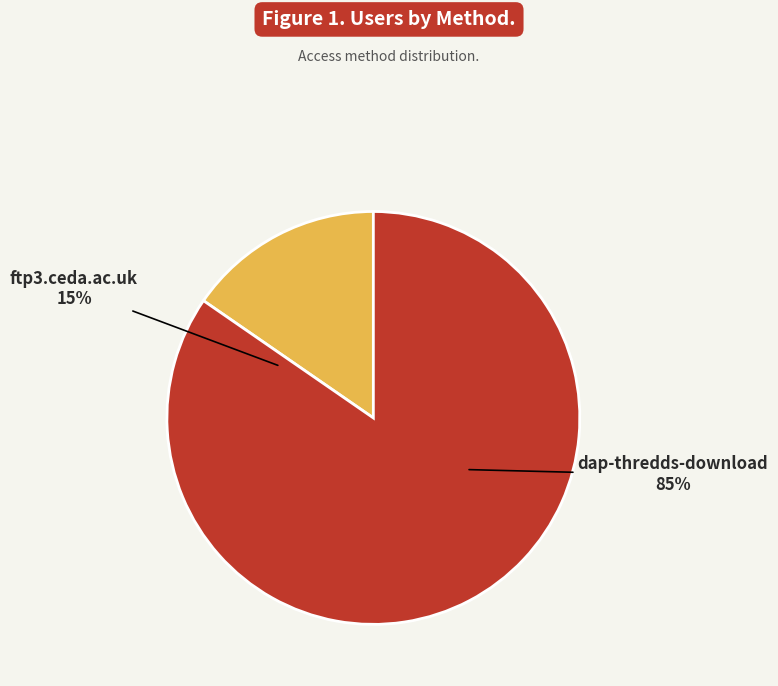

True or false: dap-thredds-download accounts for 94% of the total.

False